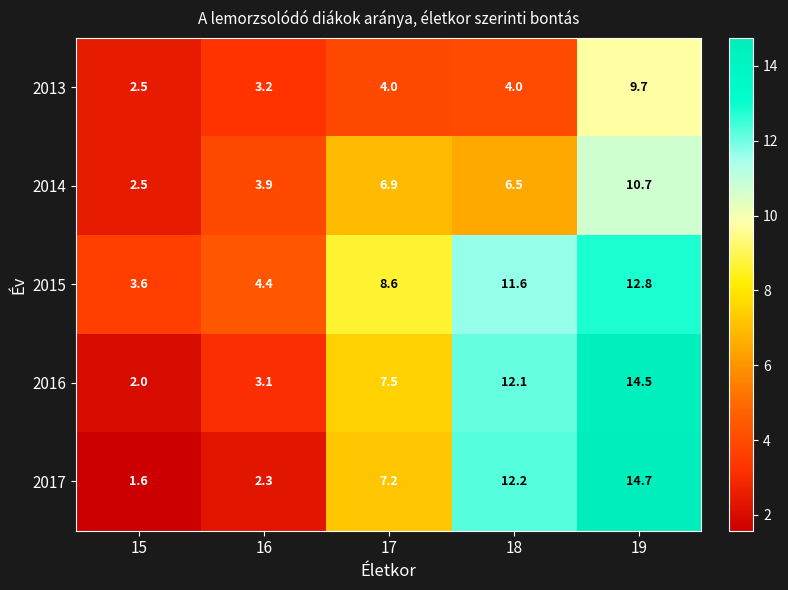

At which category is the sum across all series the highest?

19